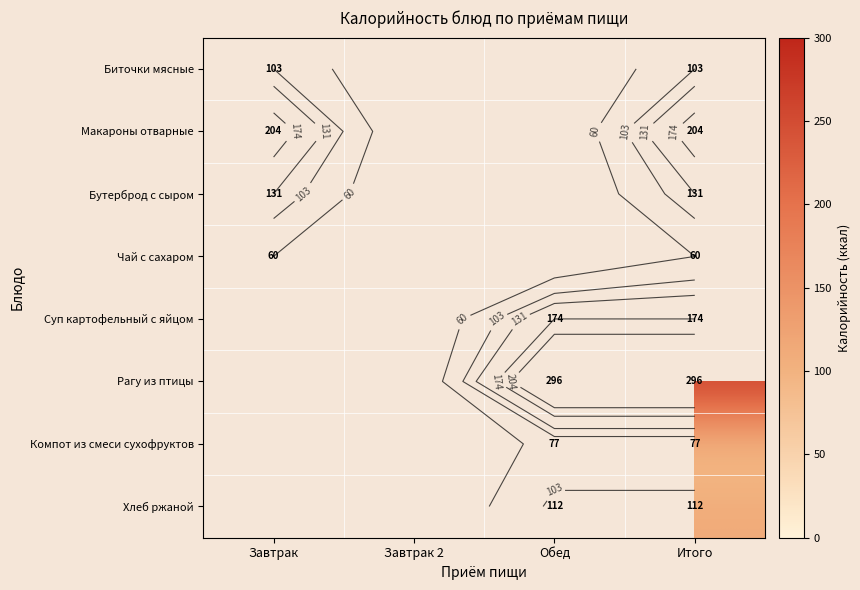

The value of Хлеб ржаной at Обед is 43.6. True or false?

False